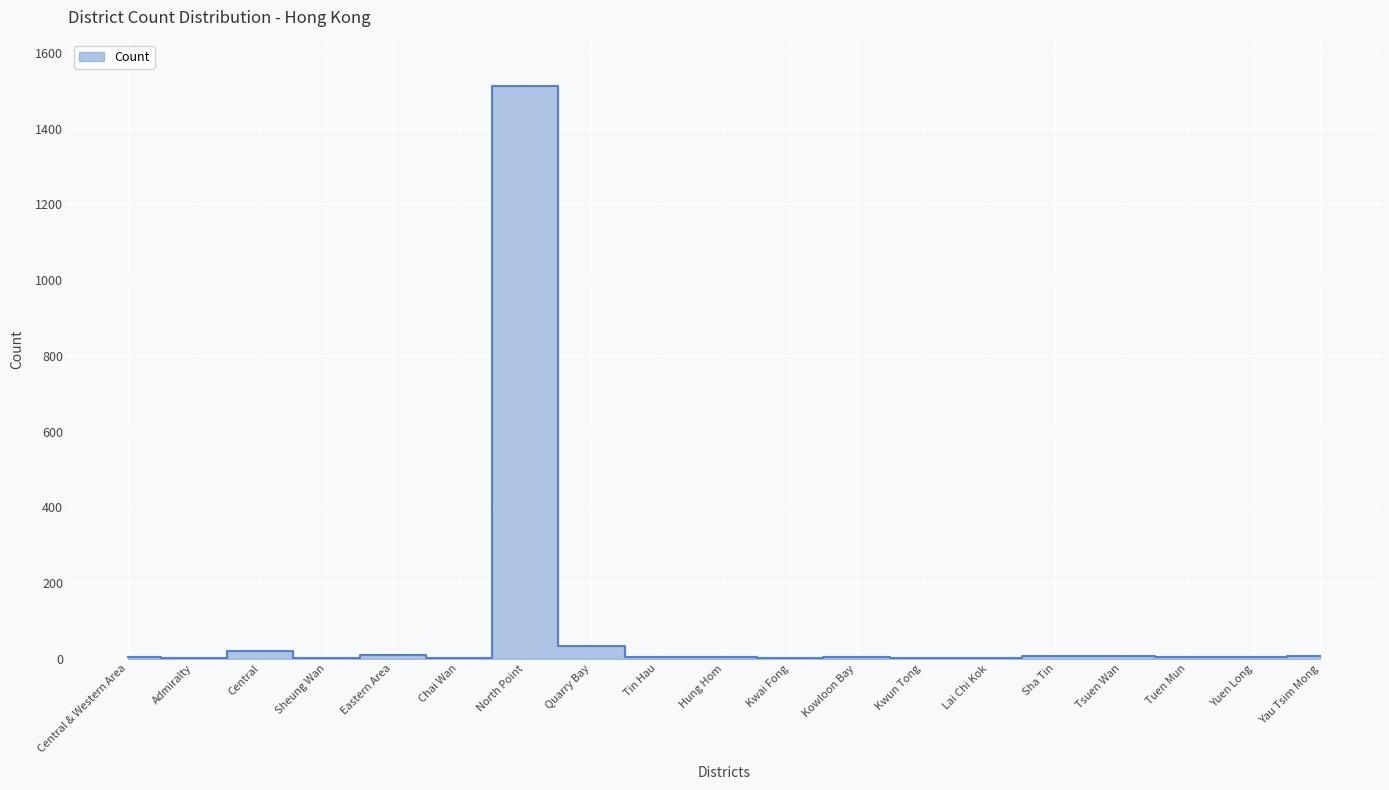

What is the average value?

86